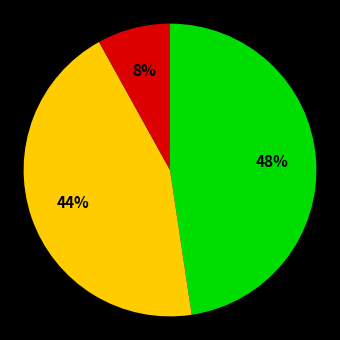

To the nearest percent, what is the average slice percentage?

33%